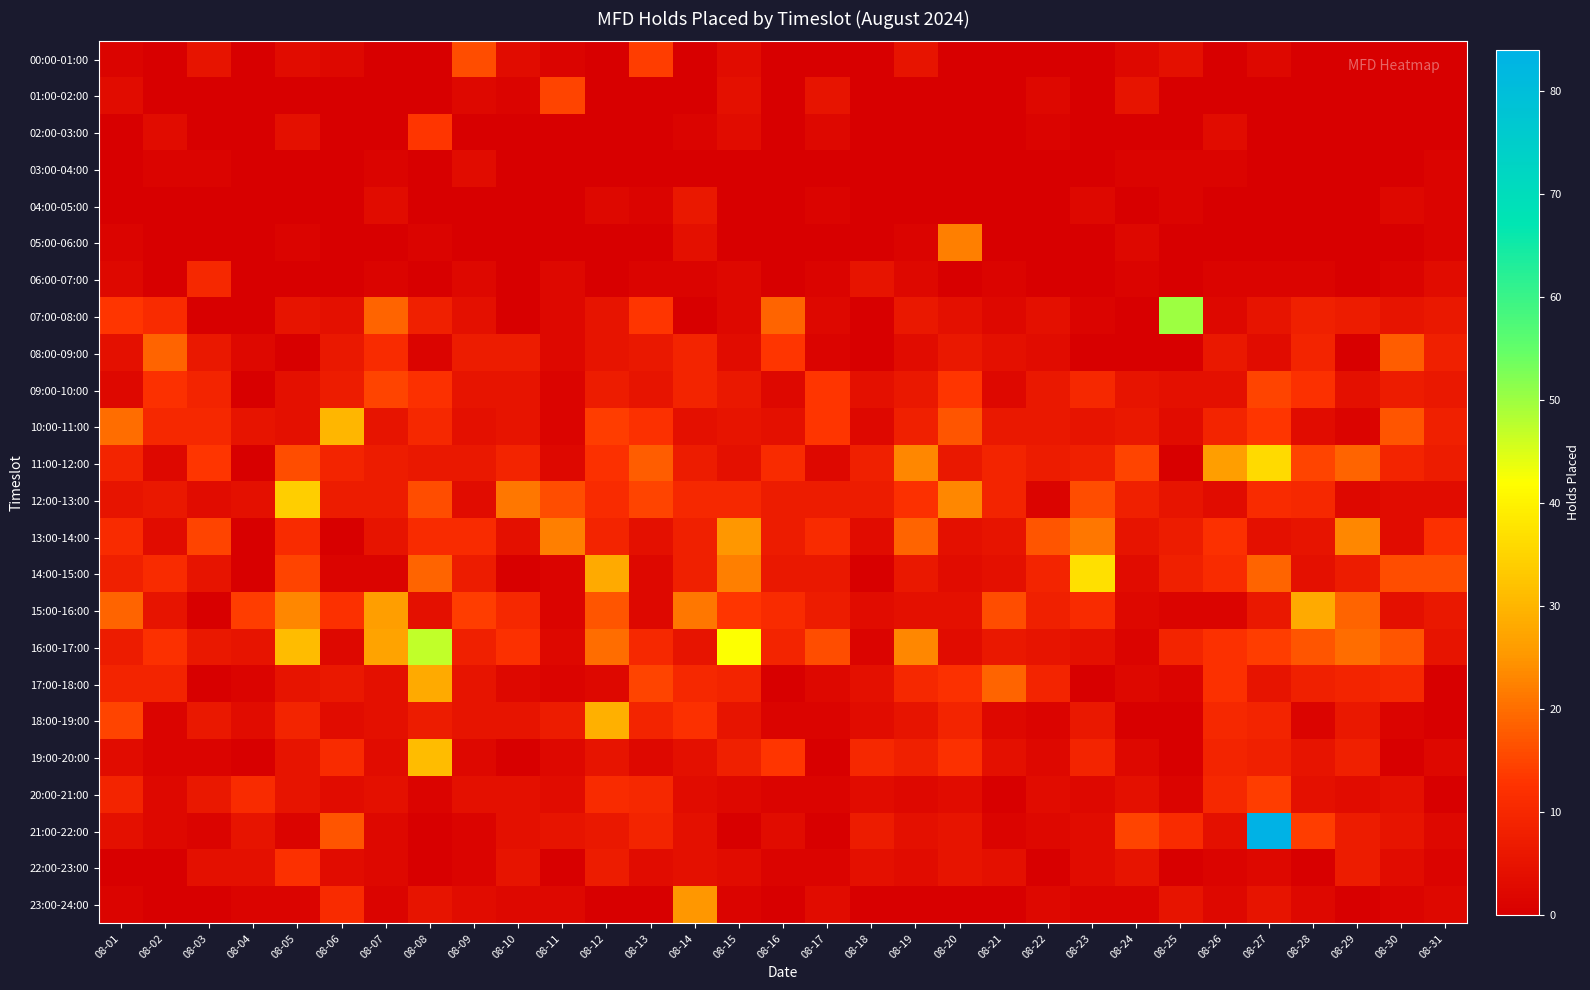

At which category is the sum across all series the highest?

08-27